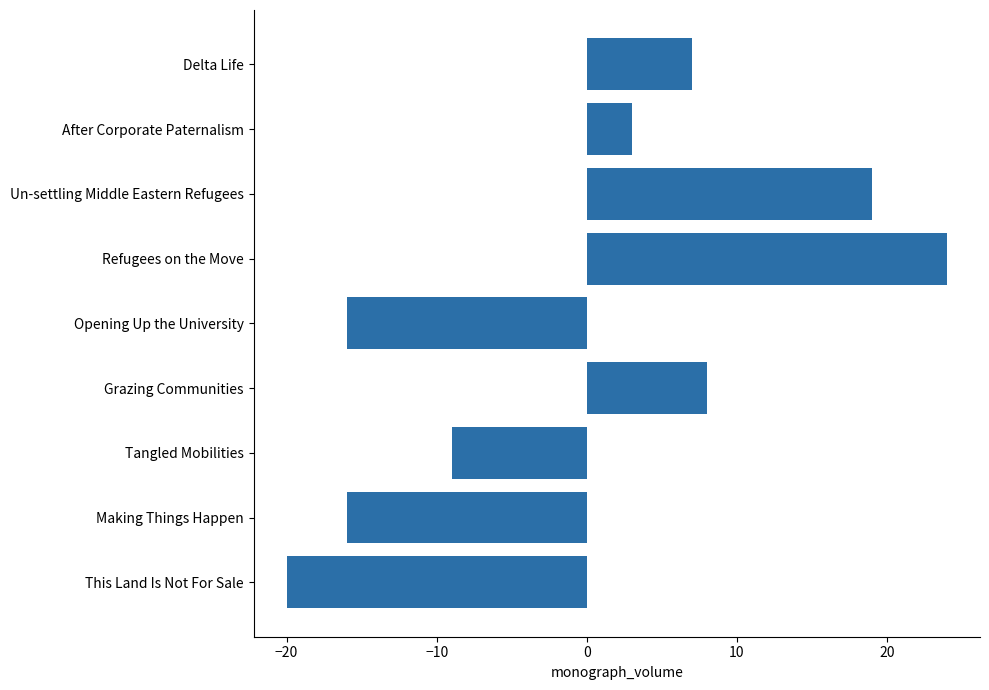

What is the maximum value shown in the chart?

24